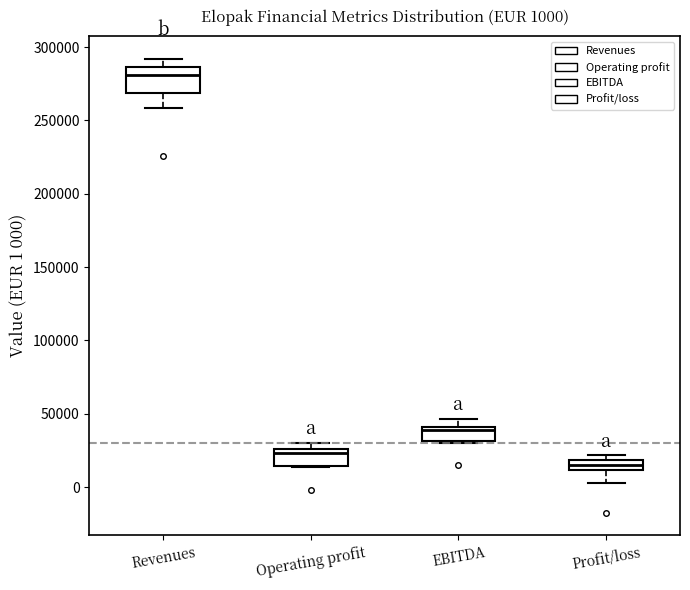

Which box has the highest median line?

Revenues